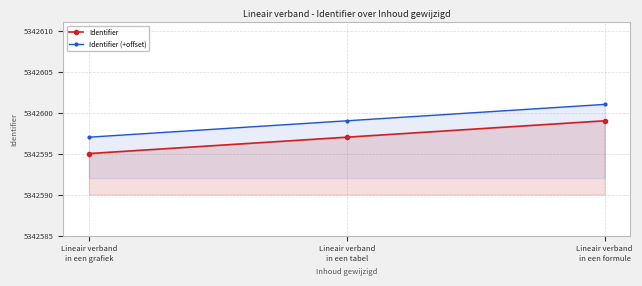

Which series changed the most between Lineair verband
in een grafiek and Lineair verband
in een tabel?

Identifier